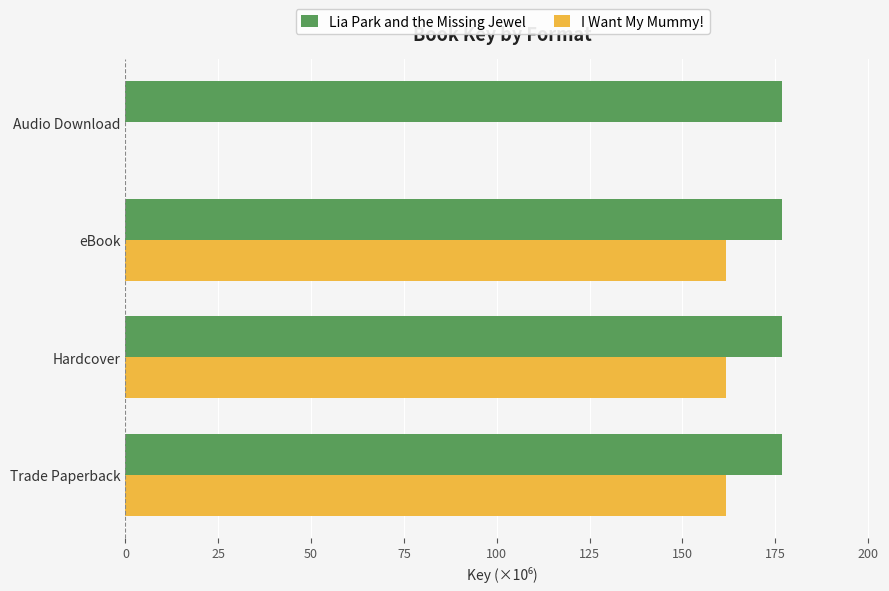

Which series has the widest spread of values?

I Want My Mummy!